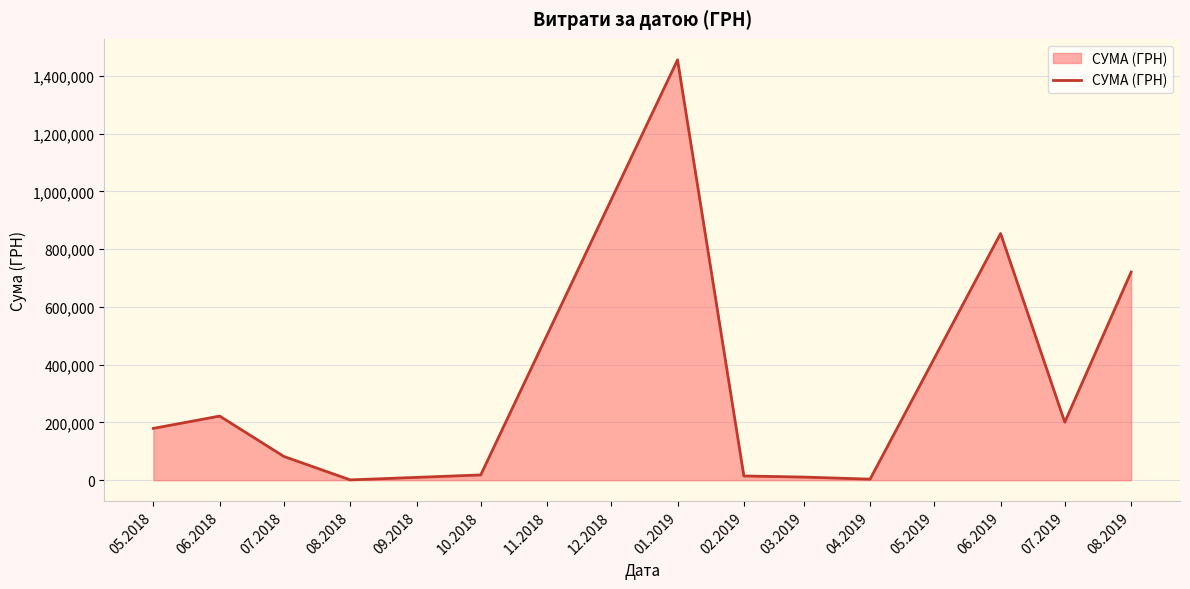

What is the difference between the maximum and minimum values?

1454518.0